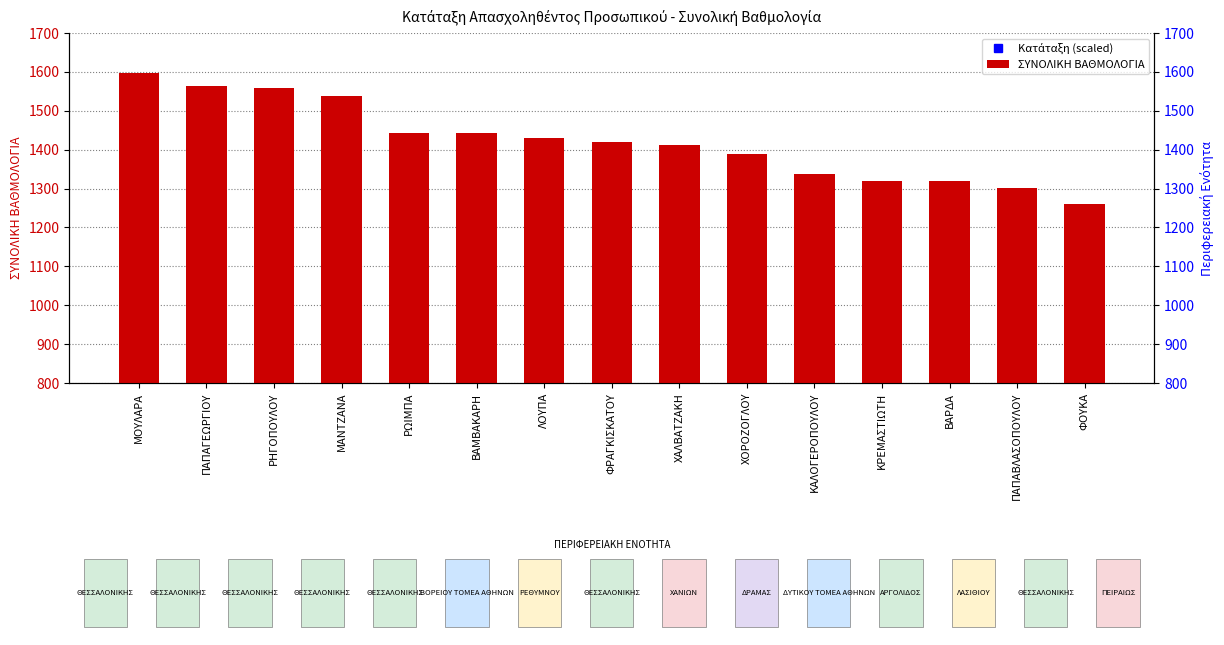

What are all the series names shown in the legend?

Κατάταξη (scaled), ΣΥΝΟΛΙΚΗ ΒΑΘΜΟΛΟΓΙΑ